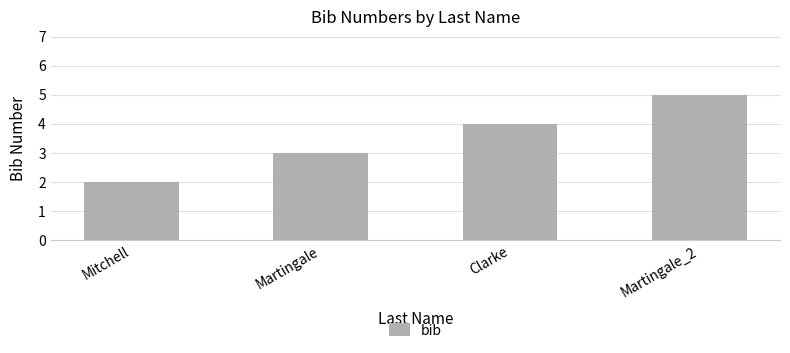

Where is the data nearest to the value 3?

Martingale